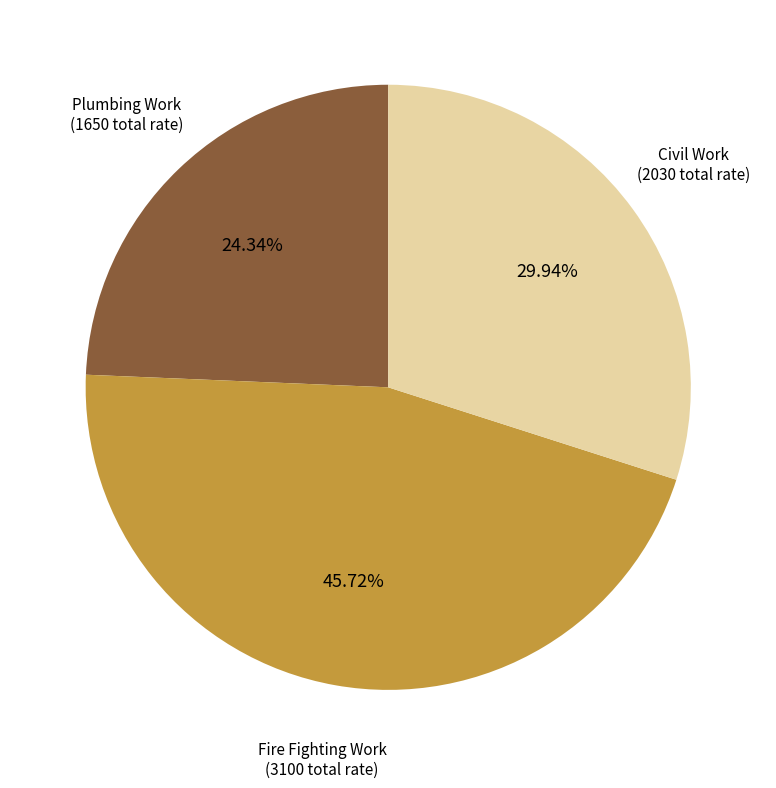

What is the ratio of the value at Civil Work to the value at Plumbing Work?

1.2